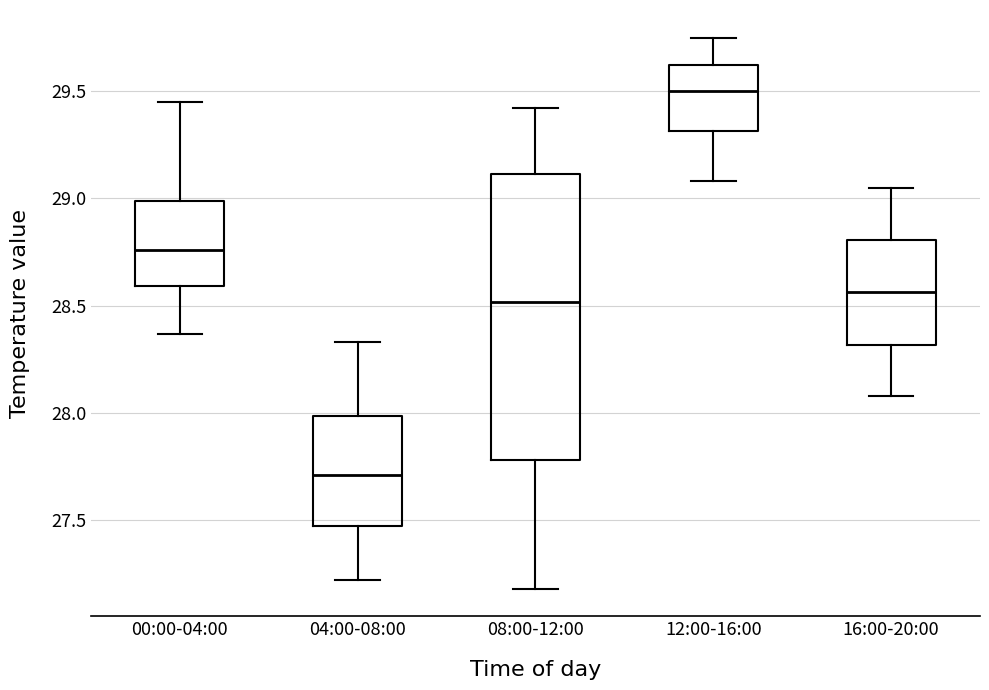

Where does the lower whisker of the box for 00:00-04:00 end on the y-axis? The values are not printed on the chart, so give them approximately, as read against the axis.

28.35